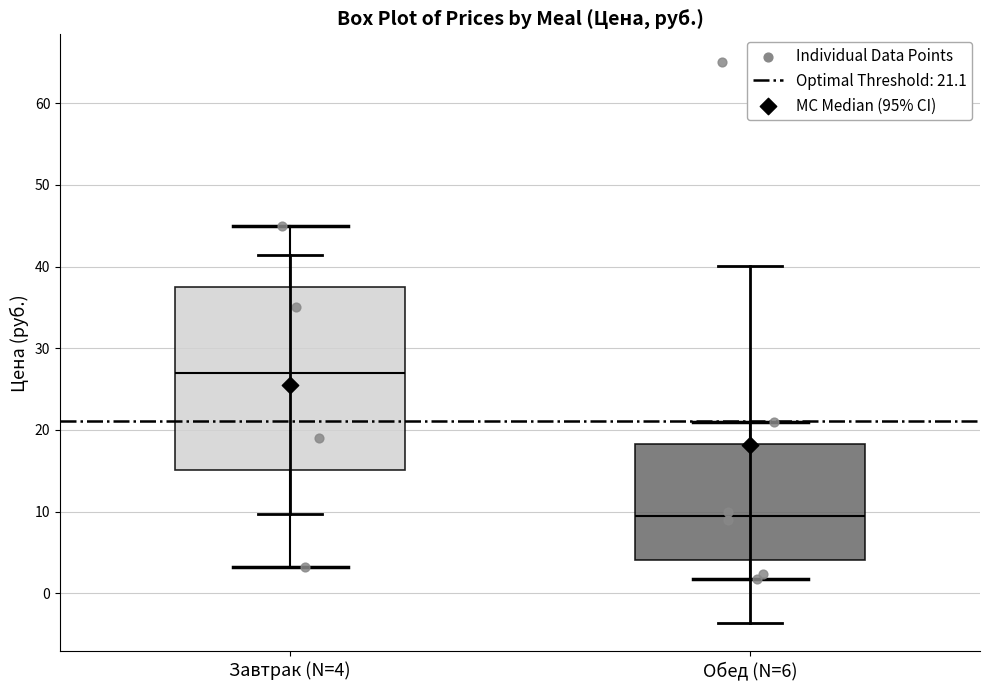

Reading left to right, read every box against the y-axis: the position of its median line, the range the box covers, and the ends of its whiskers. The values are not printed on the chart, so give them approximately, as read against the axis.

Завтрак (N=4): median 27, box 15 to 38, whiskers 3 to 45
Обед (N=6): median 10, box 4 to 18, whiskers 2 to 21